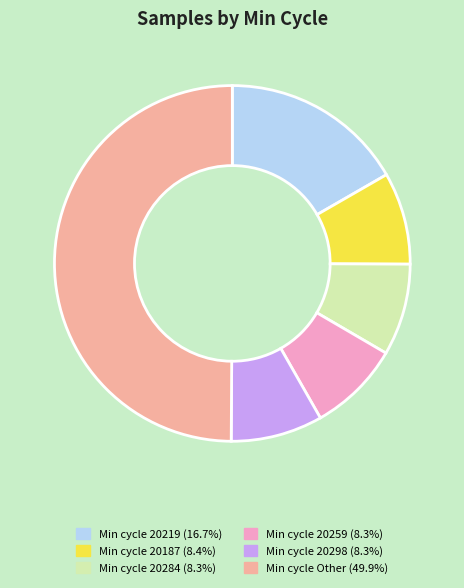

How many segments does this pie chart have?

6